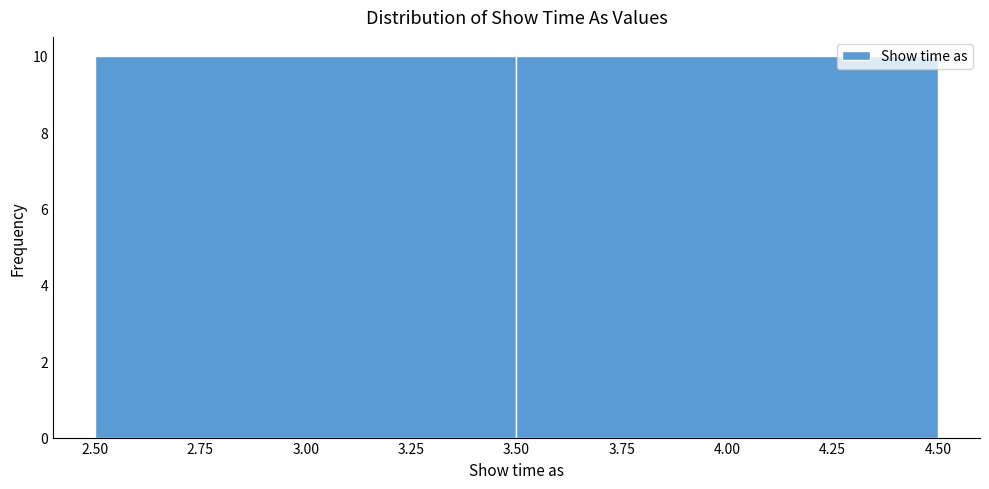

Reading left to right, list every bar in this chart as the range it spans on the x-axis followed by its height. The values are not printed on the chart, so give them approximately, as read against the axis.

2.50 to 3.50: 10
3.50 to 4.50: 10